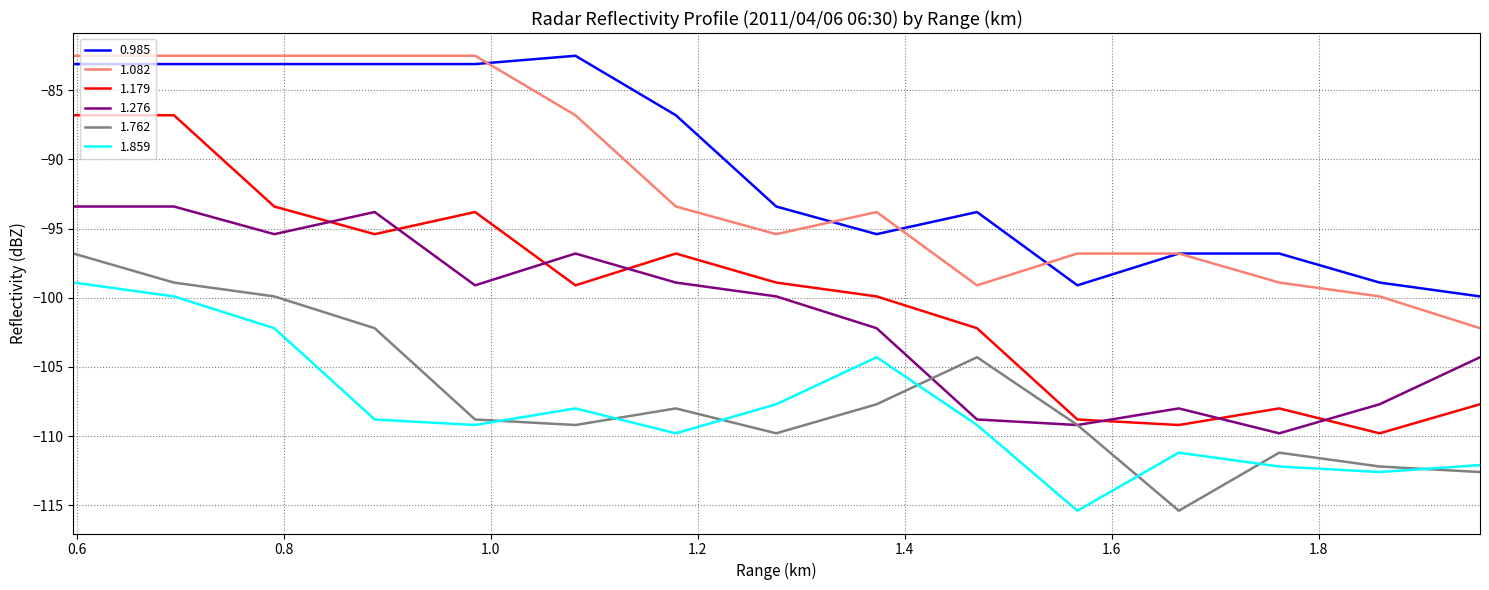

How many distinct data groups are displayed?

6